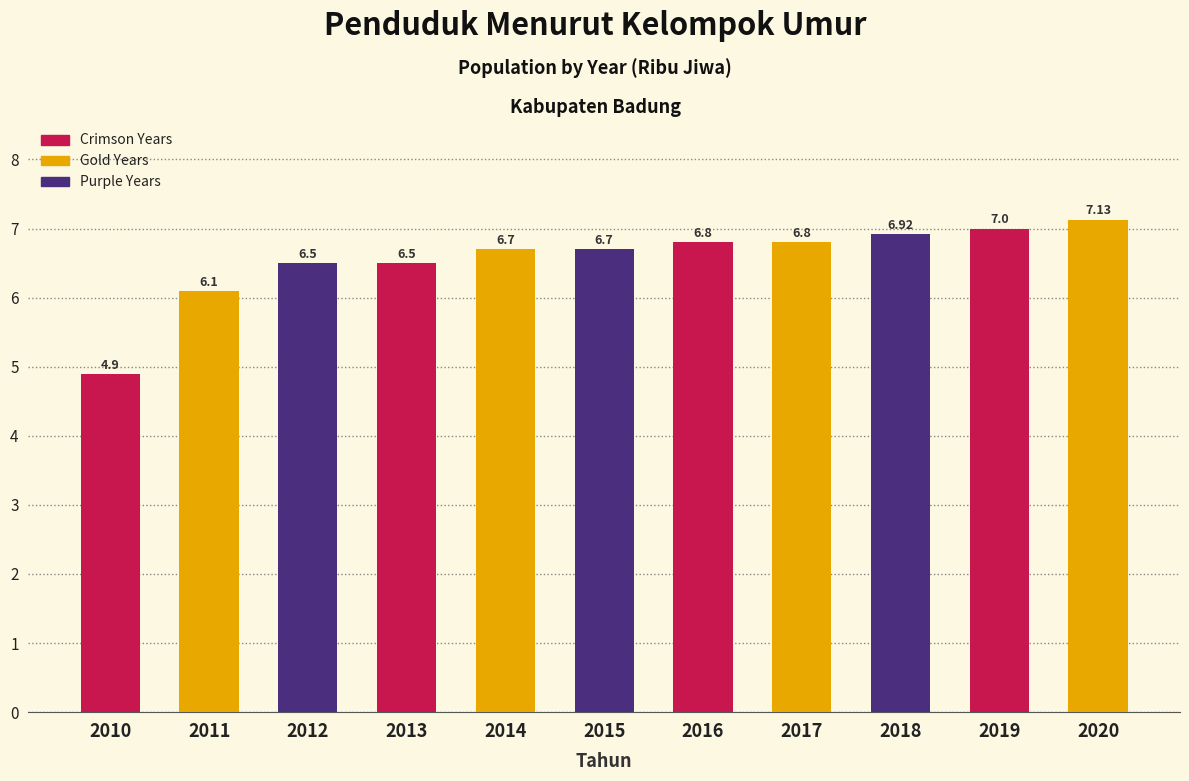

What is the difference between the maximum and second lowest values?

1.0